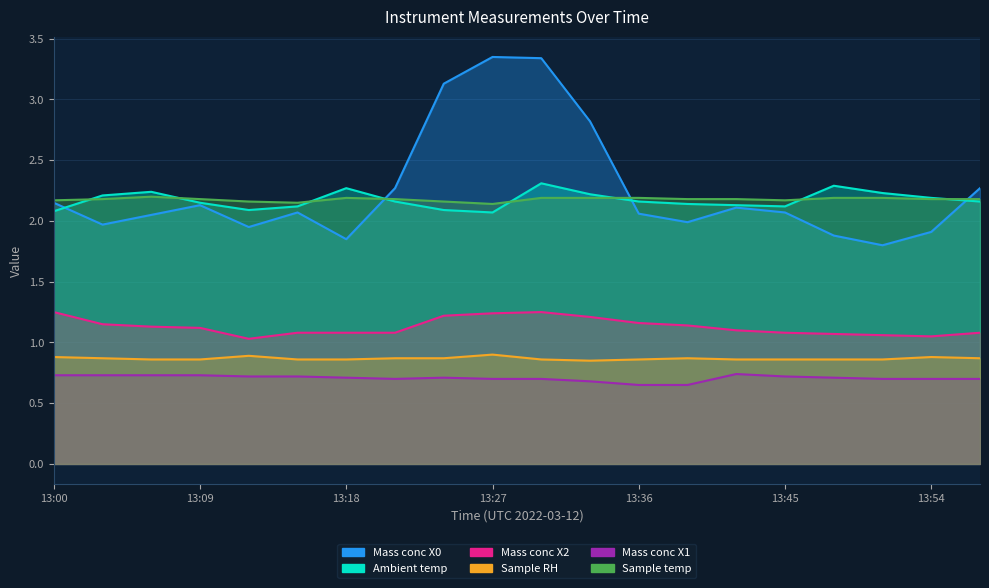

True or false: Mass conc X2 and Ambient temp cross at least once.

False